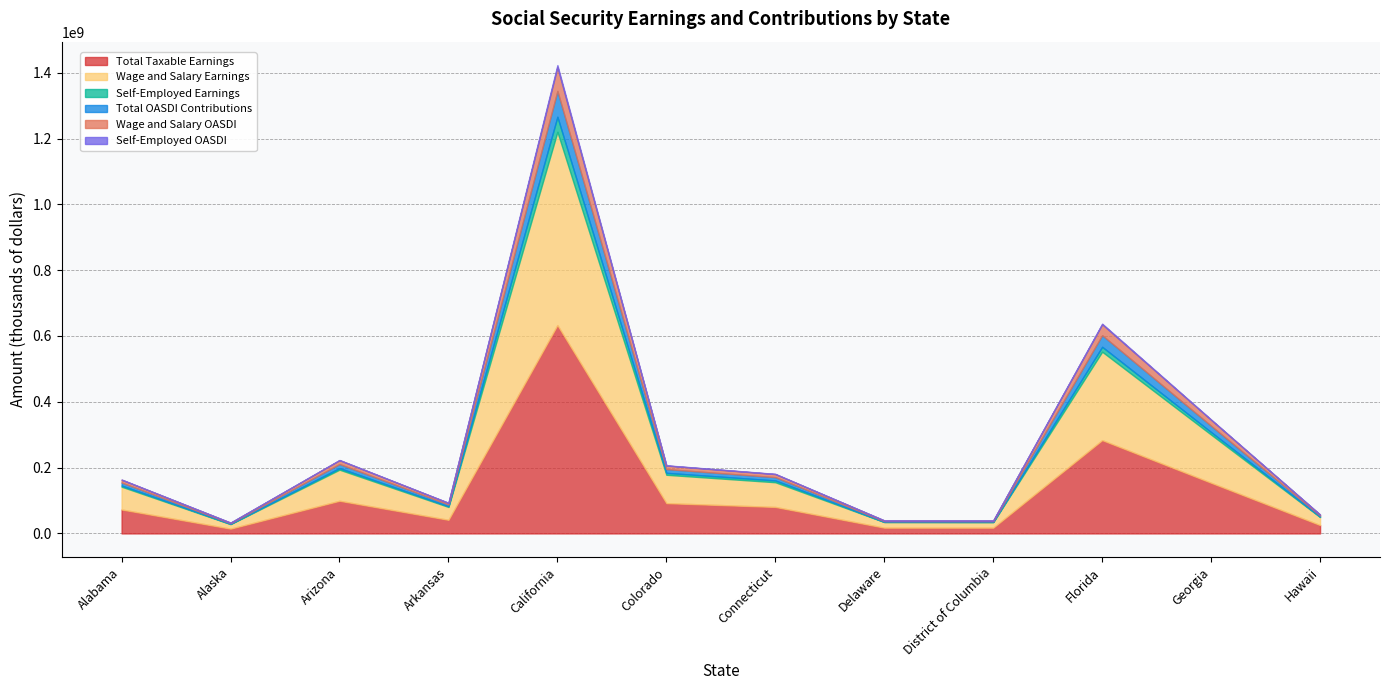

What is the spread (max minus min) of values at Florida?

281715162